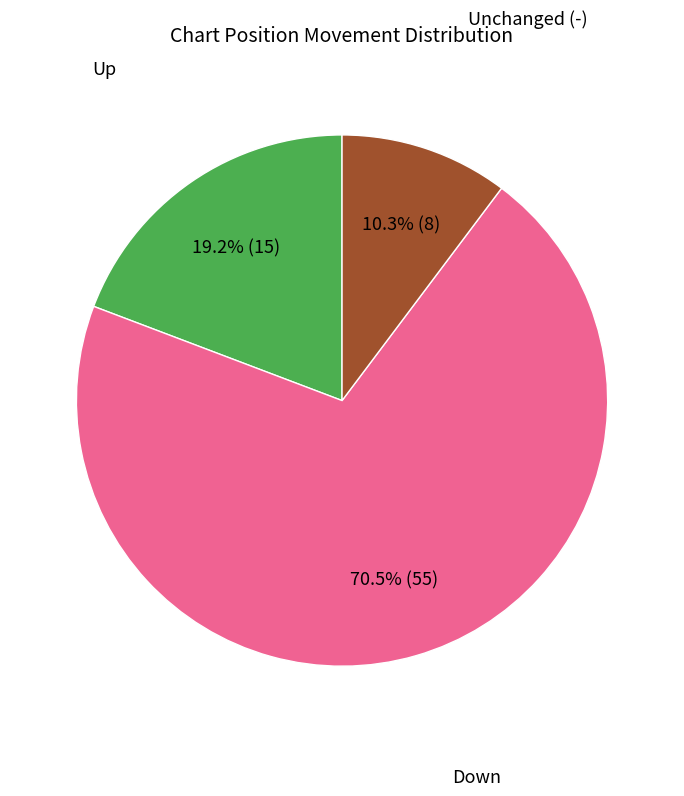

Is there a majority slice in this chart?

Yes